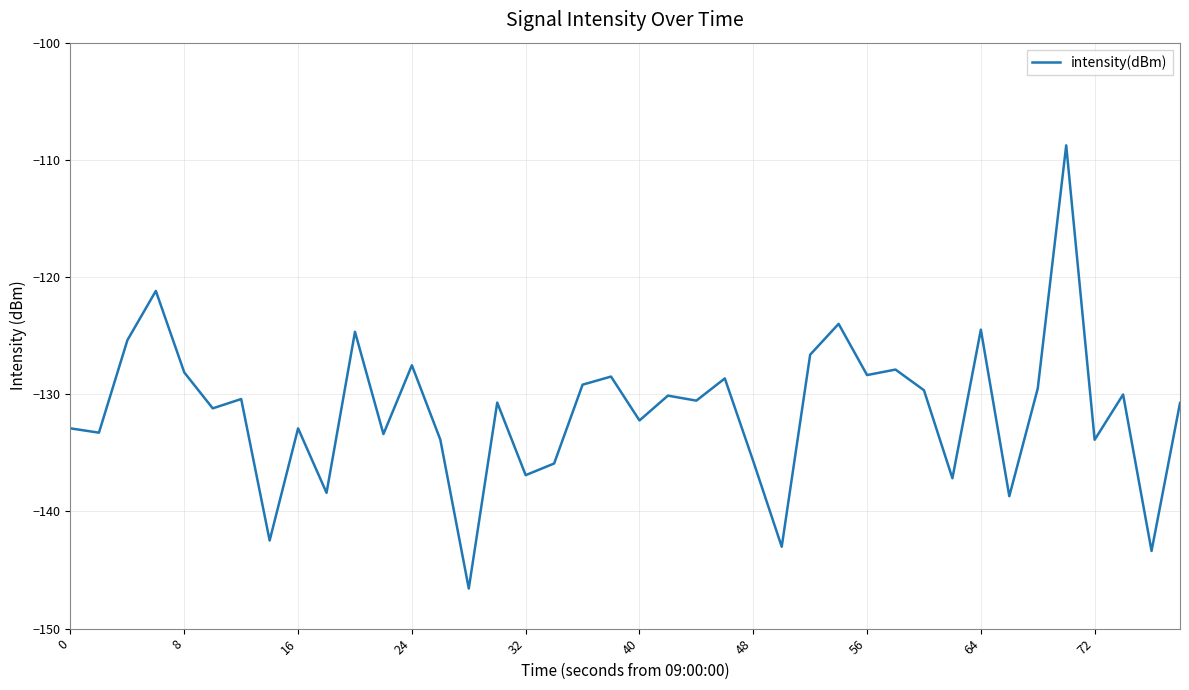

How many distinct data groups are displayed?

1